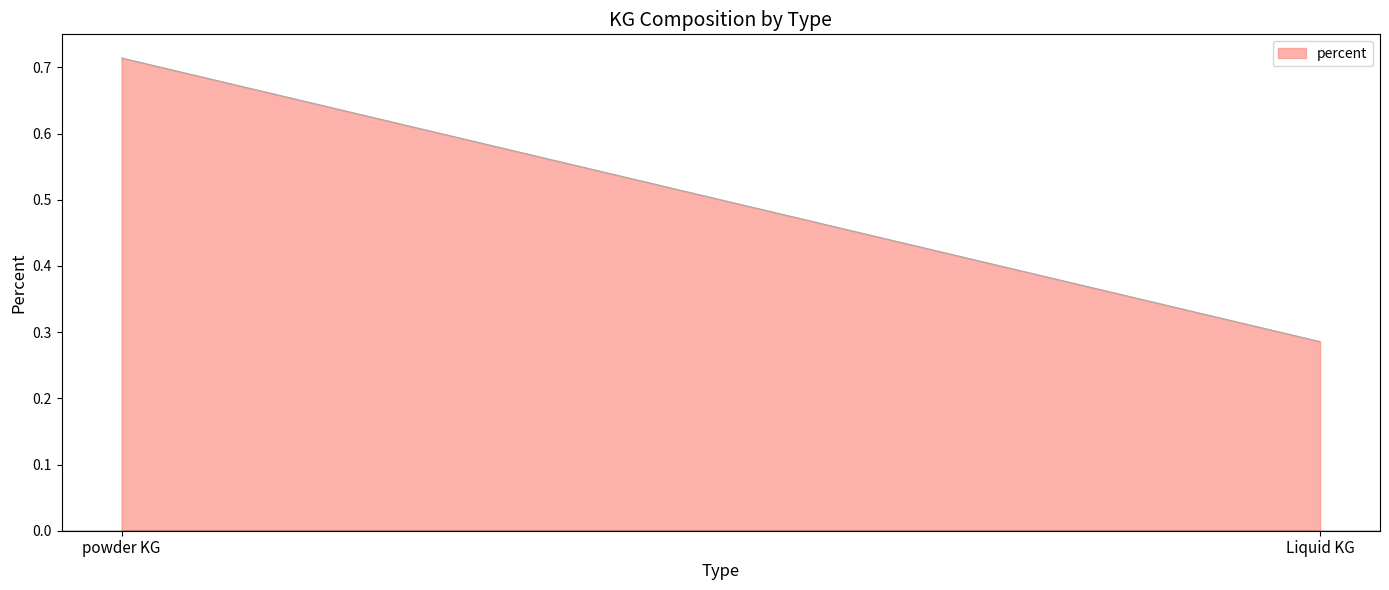

What is the sum of the values at powder KG and Liquid KG?

1.0